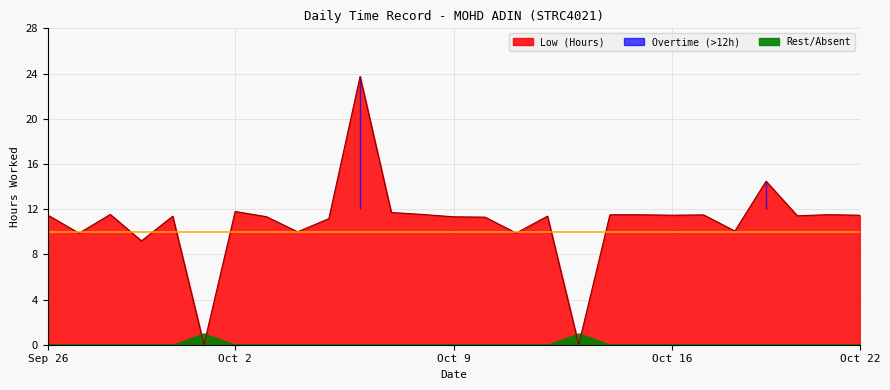

The value of Low (Hours) at Sep 26 is 11.5. True or false?

True